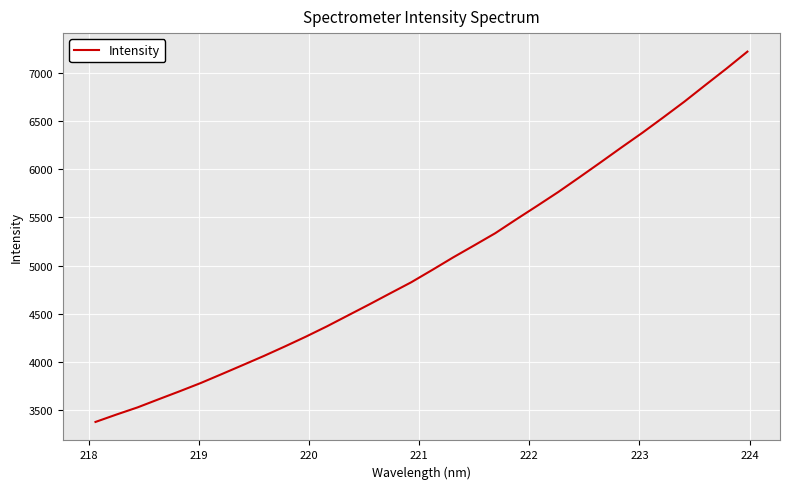

Reading left to right, list all the values displayed in this chart.

3380.4	3457.4	3531.3	3615.5	3698.4	3783.8	3876.3	3970.0	4064.3	4163.0	4264.7	4371.5	4484.5	4597.4	4712.9	4827.4	4955.2	5085.8	5210.4	5336.3	5480.0	5620.6	5763.6	5915.1	6068.6	6224.3	6377.1	6537.1	6699.8	6871.8	7041.8	7218.0